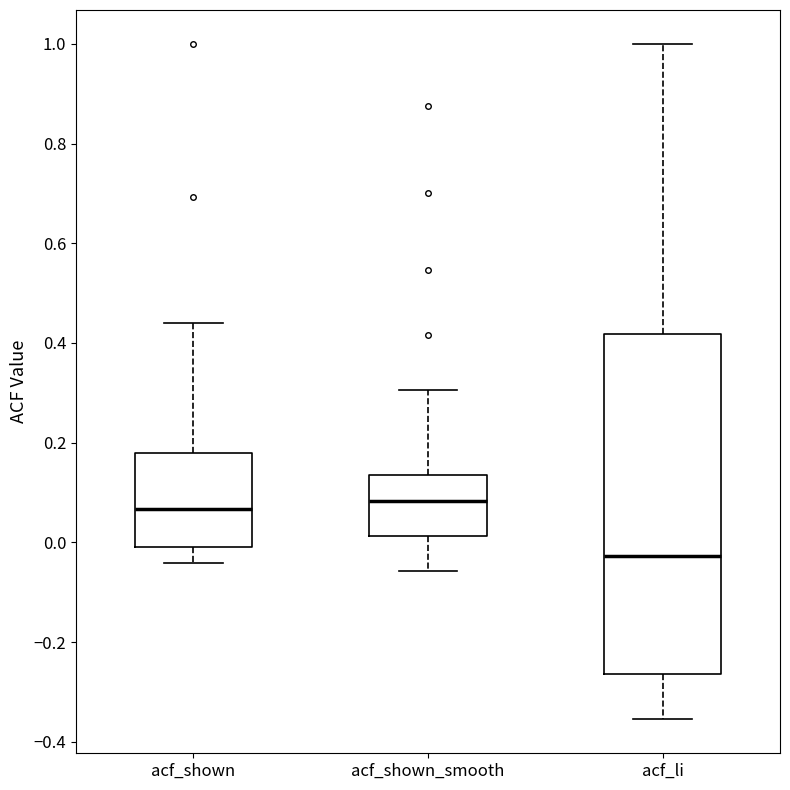

Reading left to right, read every box against the y-axis: the position of its median line, the range the box covers, and the ends of its whiskers. The values are not printed on the chart, so give them approximately, as read against the axis.

acf_shown: median 0.06, box 0.00 to 0.18, whiskers -0.04 to 0.44
acf_shown_smooth: median 0.08, box 0.02 to 0.14, whiskers -0.06 to 0.30
acf_li: median -0.02, box -0.26 to 0.42, whiskers -0.36 to 1.00